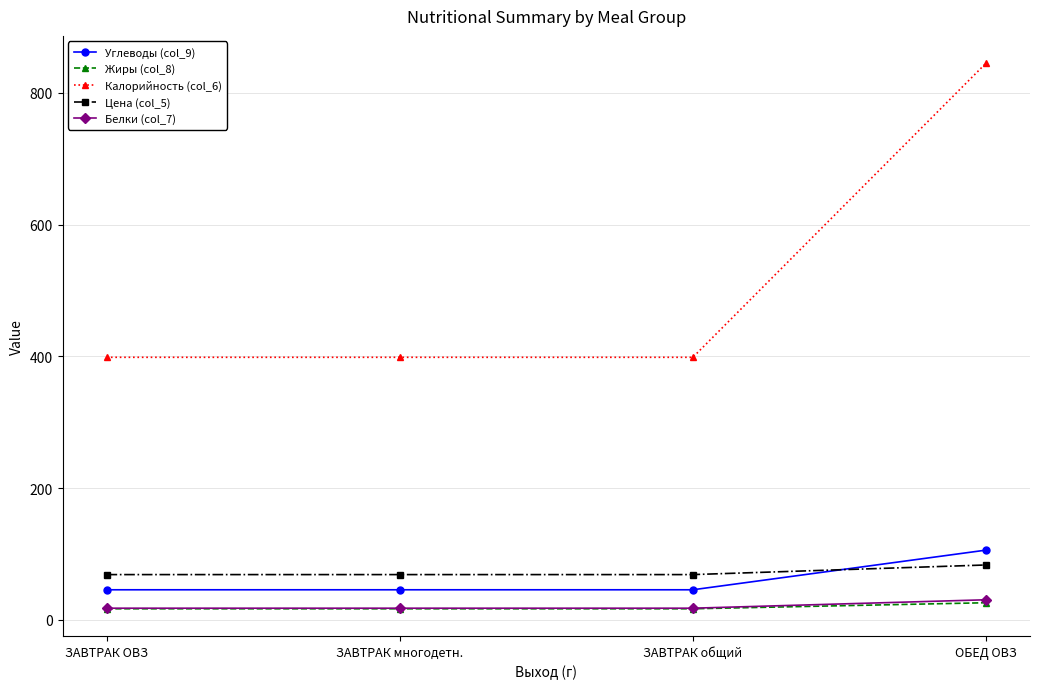

True or false: Цена (col_5) has more than 1 interior local peaks.

False